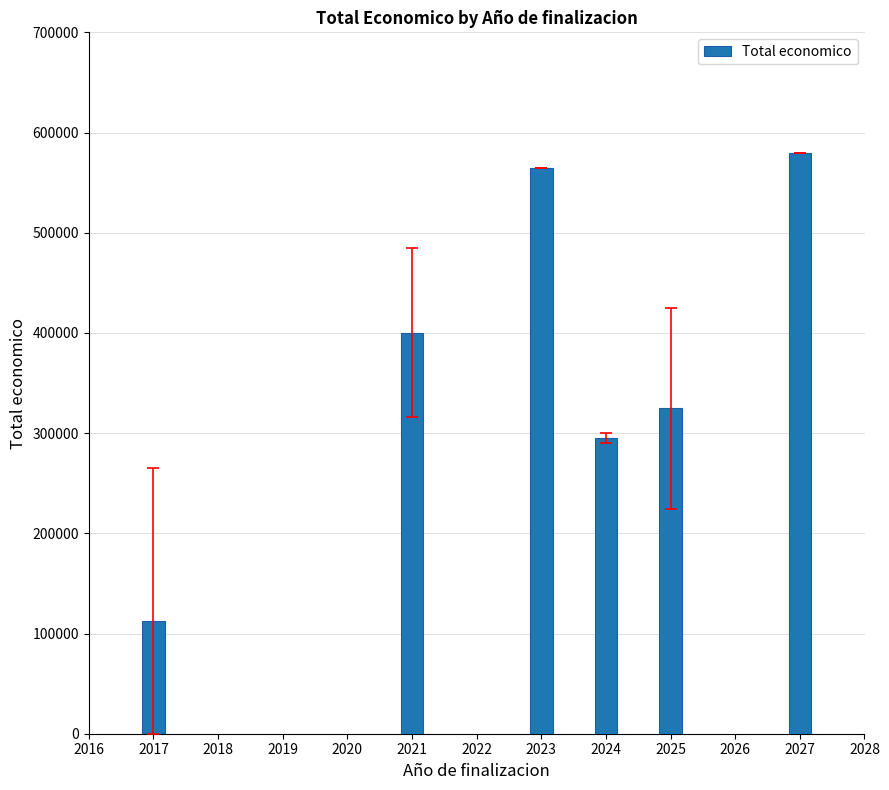

Count the number of data series in this chart.

1